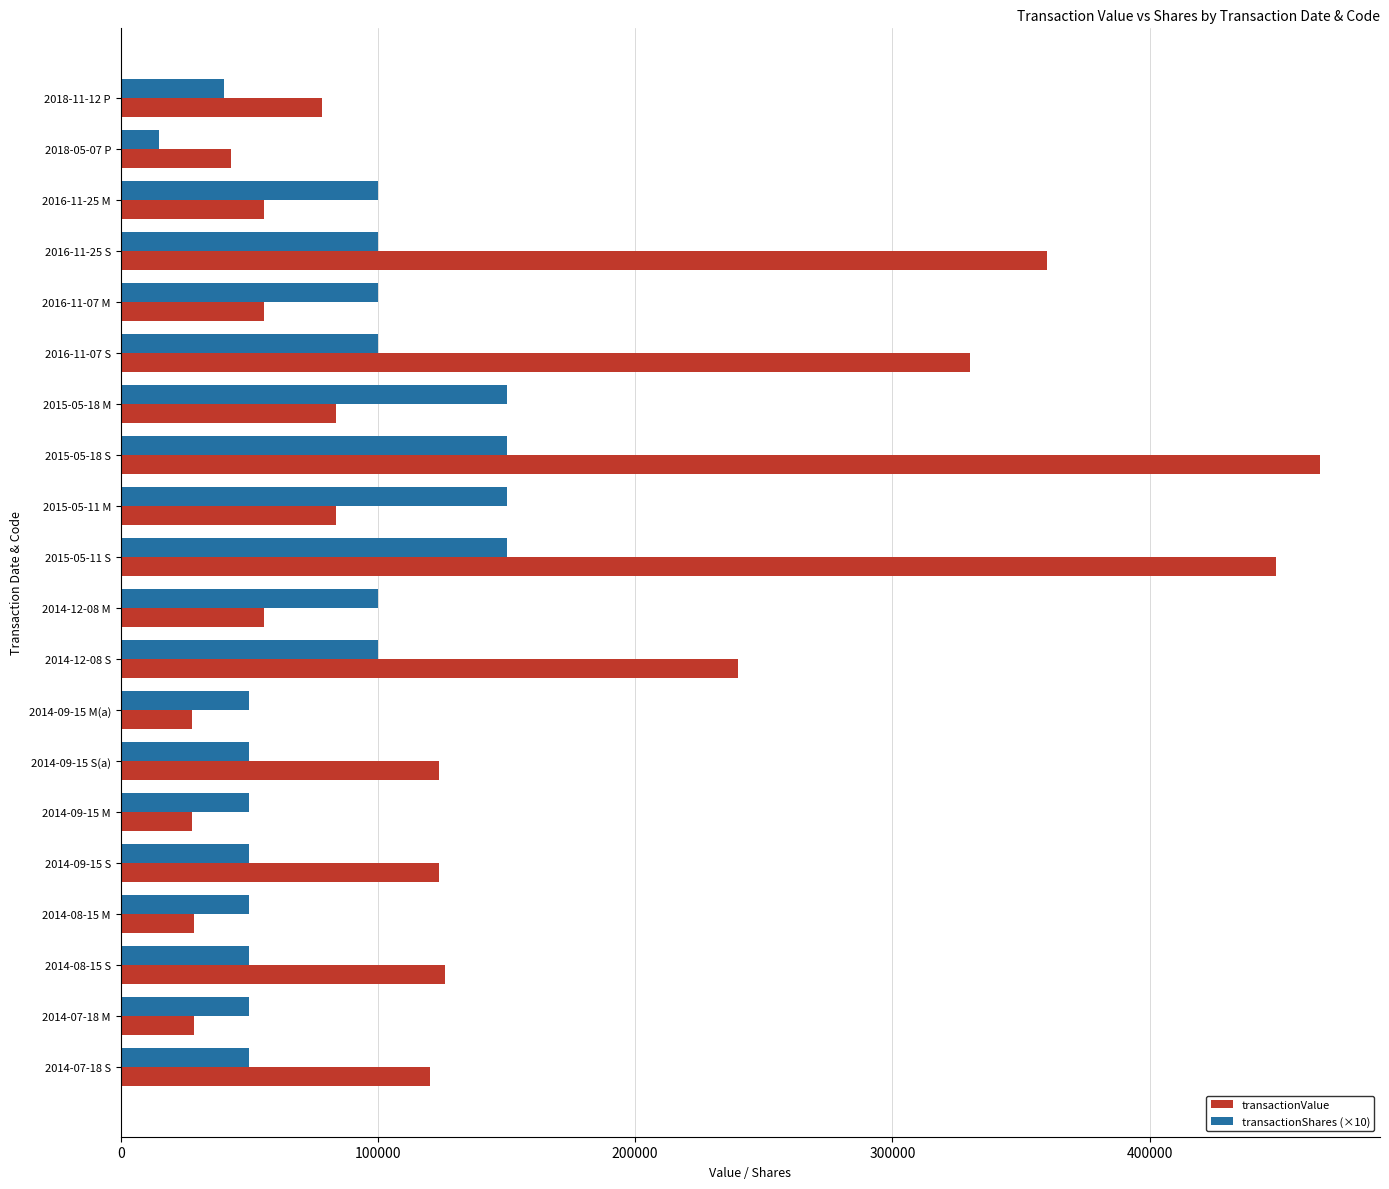

At how many categories does at least one series exceed 210100?

5